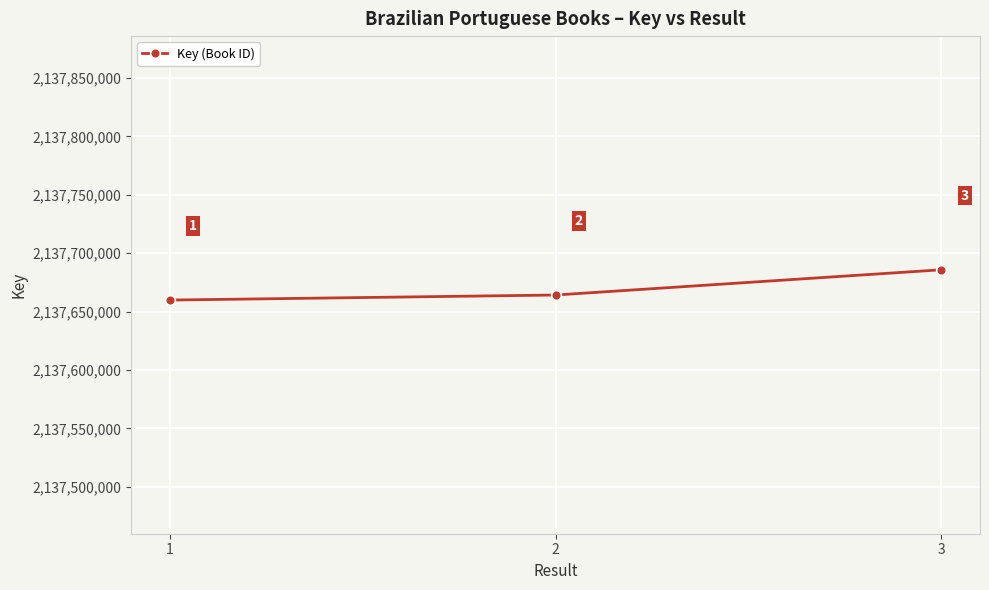

List the labels in order of value, smallest first.

1, 2, 3